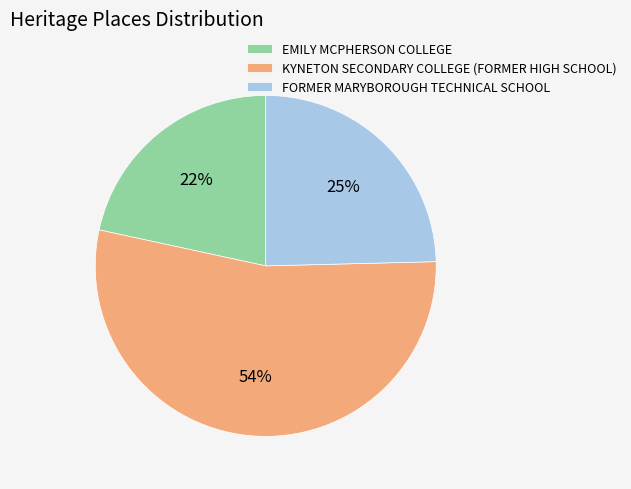

What is the majority slice?

KYNETON SECONDARY COLLEGE (FORMER HIGH SCHOOL)